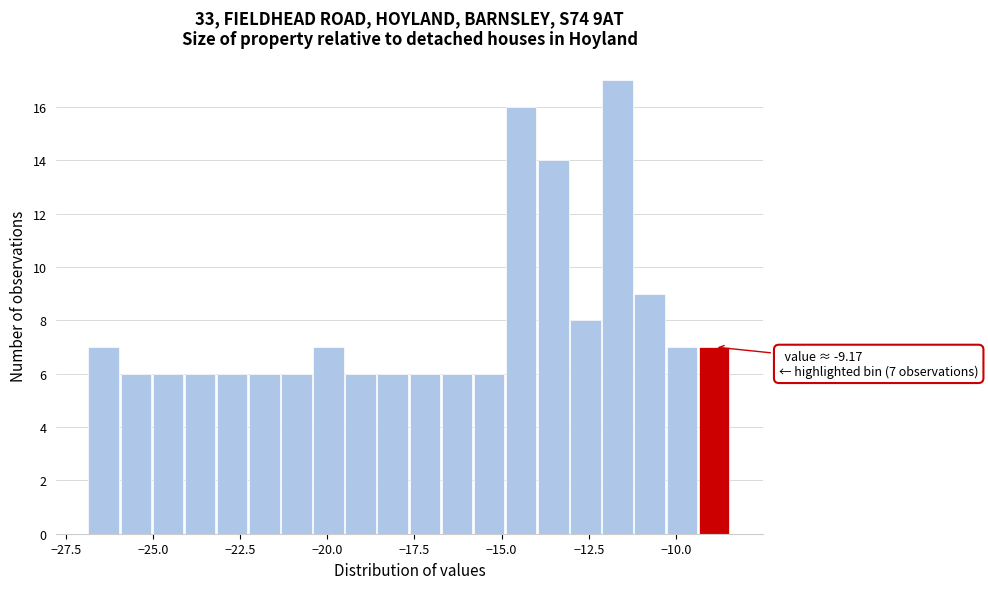

Around what value on the x-axis is the tallest bar? Give the approximate position of its centre, as read against the axis.

-11.5